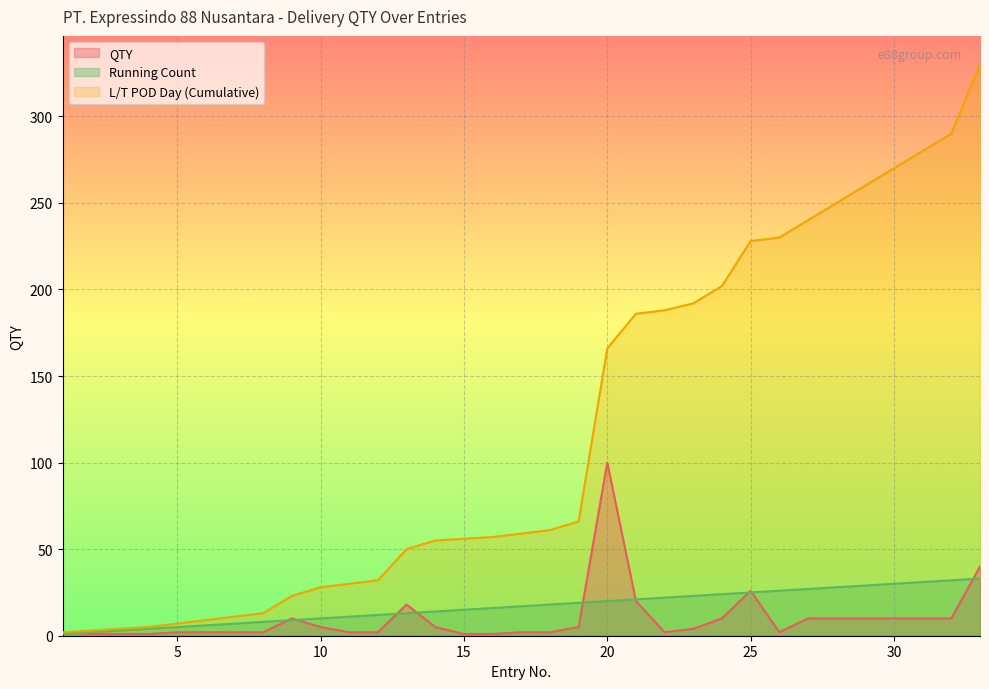

True or false: L/T POD Day (Cumulative) and Running Count intersect in this chart.

False